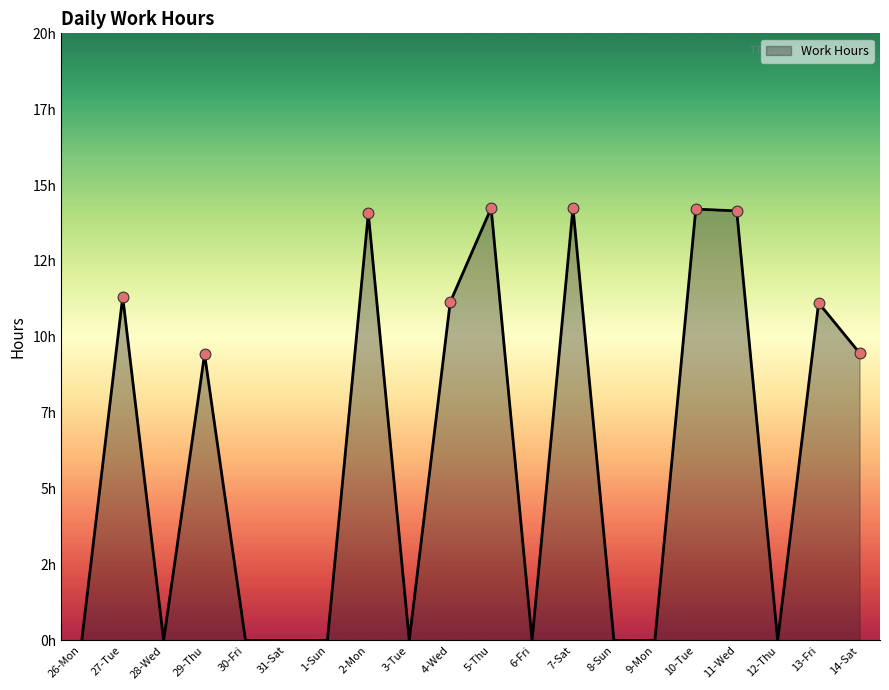

What is the change in value from 28-Wed to 14-Sat?

+9.5